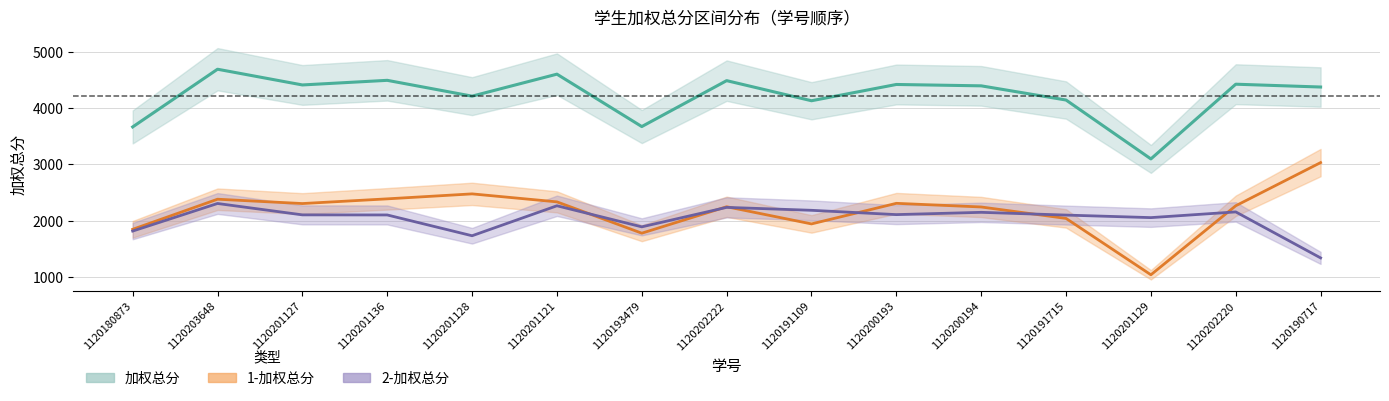

What is the minimum value for 1-加权总分?

1041.5